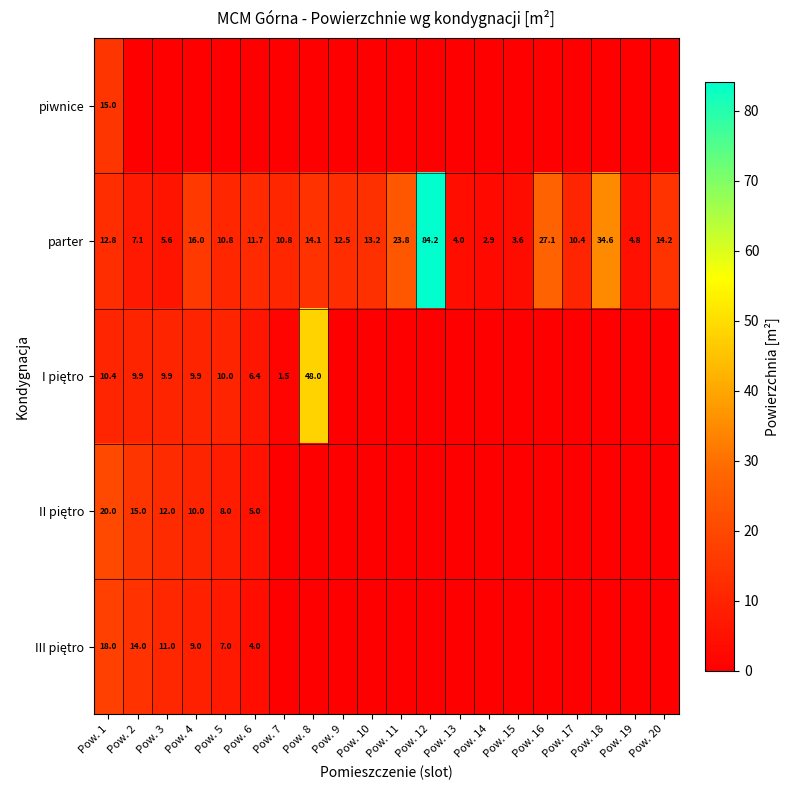

How many categories are shown in the chart?

20